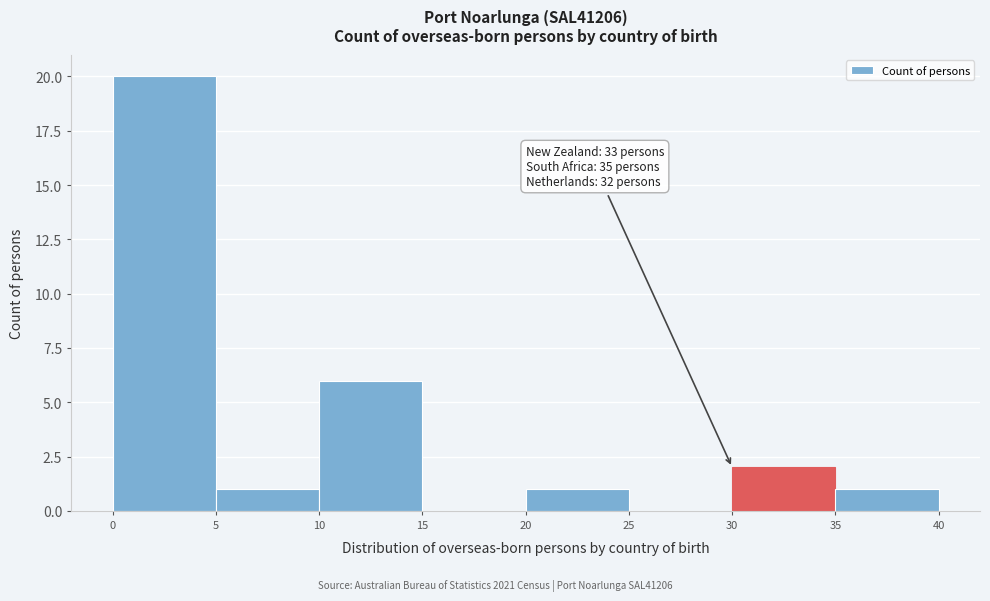

Which range on the x-axis has the tallest bar?

0 to 5